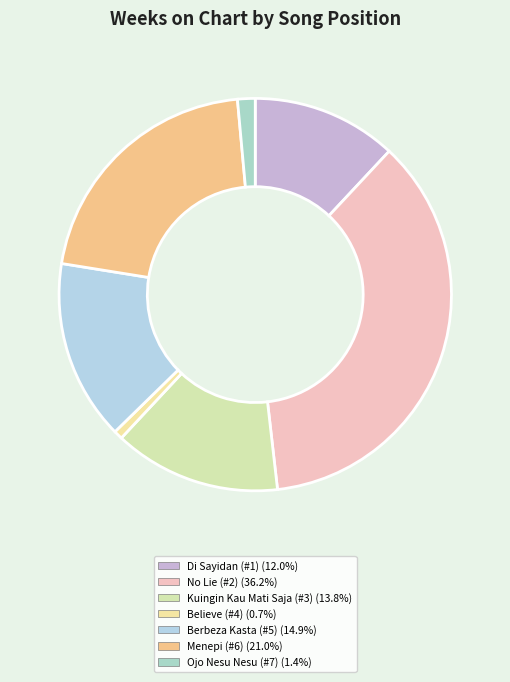

How many segments does this pie chart have?

7